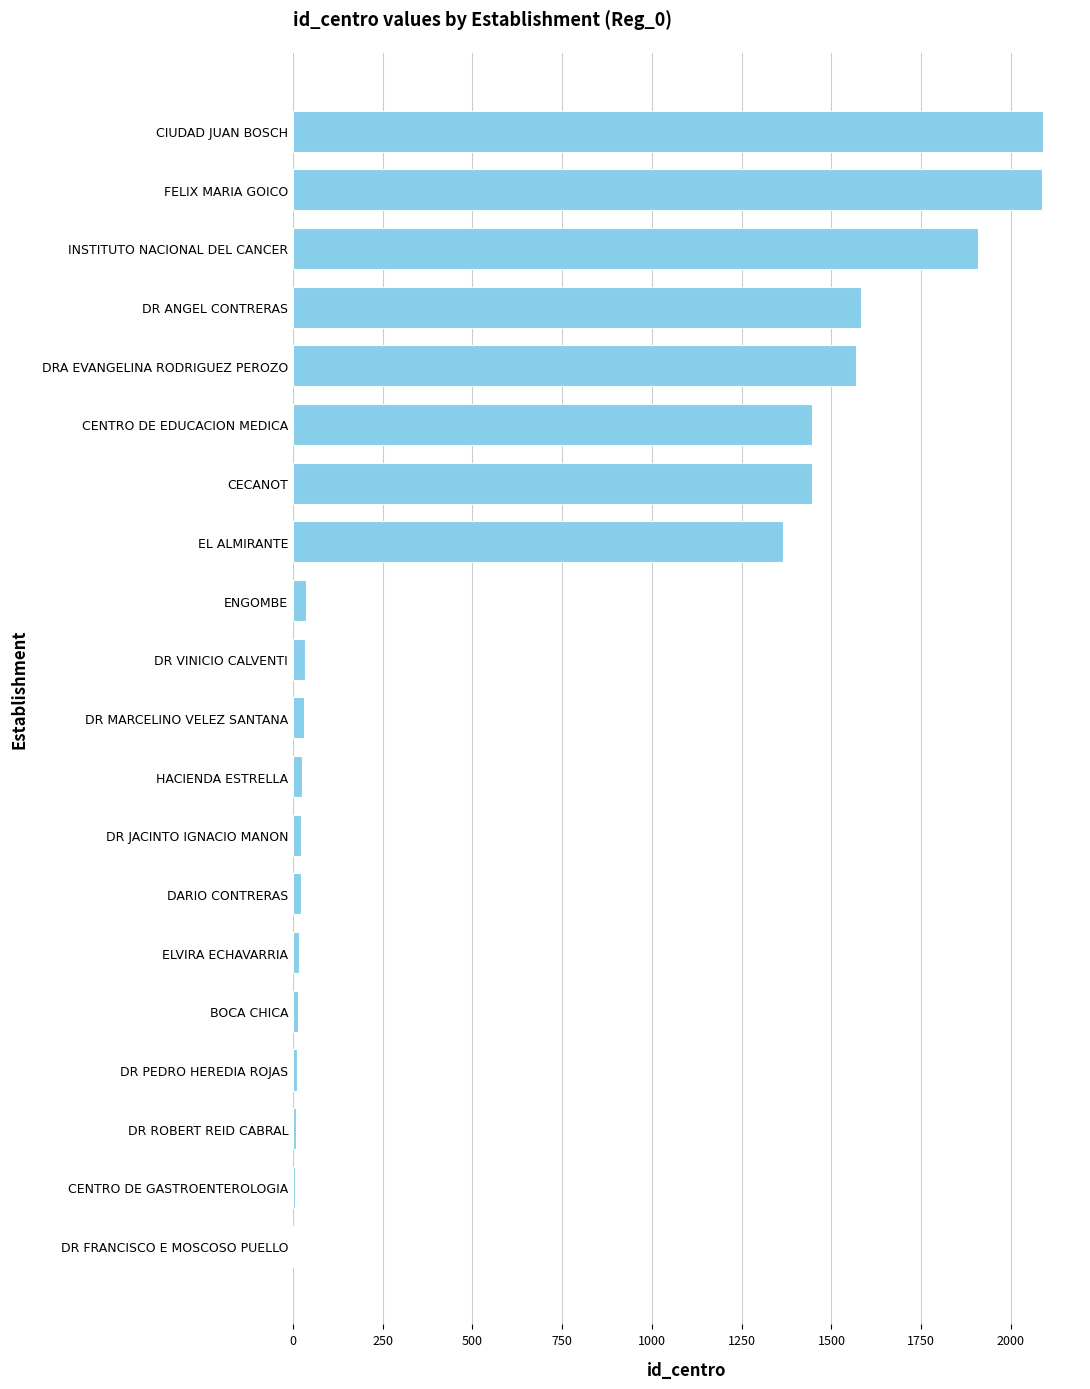

The chart shows a value of 2088 at CIUDAD JUAN BOSCH. True or false?

True